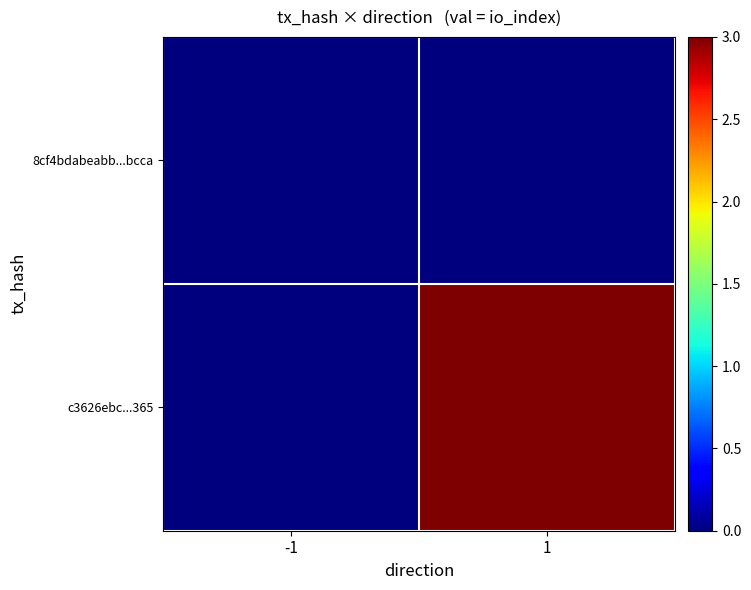

Which series has the largest range (max minus min)?

c3626ebc...365